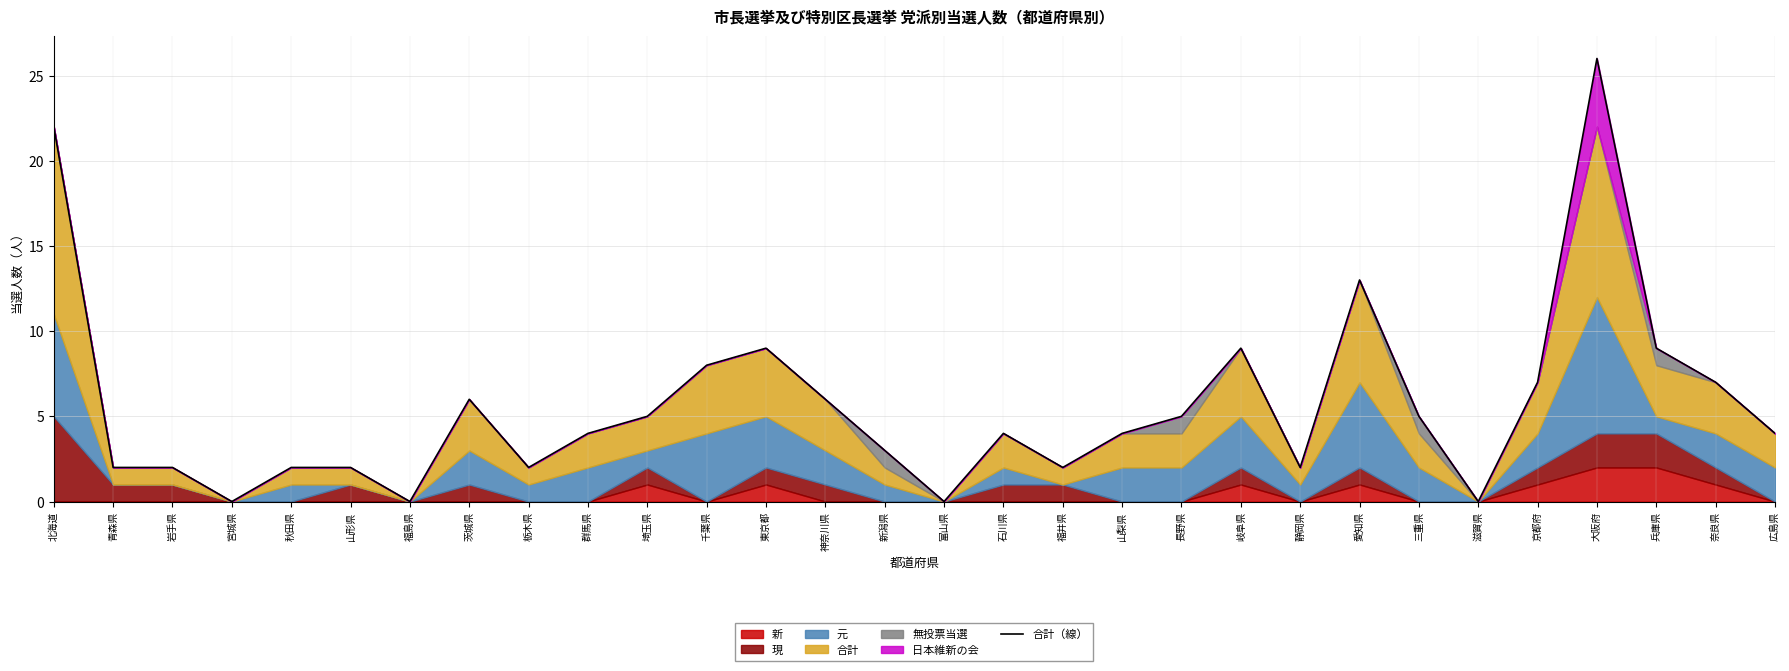

Rank the categories by value from lowest to highest.

宮城県, 福島県, 富山県, 滋賀県, 青森県, 岩手県, 秋田県, 山形県, 栃木県, 福井県, 静岡県, 新潟県, 群馬県, 石川県, 山梨県, 広島県, 埼玉県, 長野県, 三重県, 茨城県, 神奈川県, 京都府, 奈良県, 千葉県, 東京都, 岐阜県, 兵庫県, 愛知県, 北海道, 大阪府